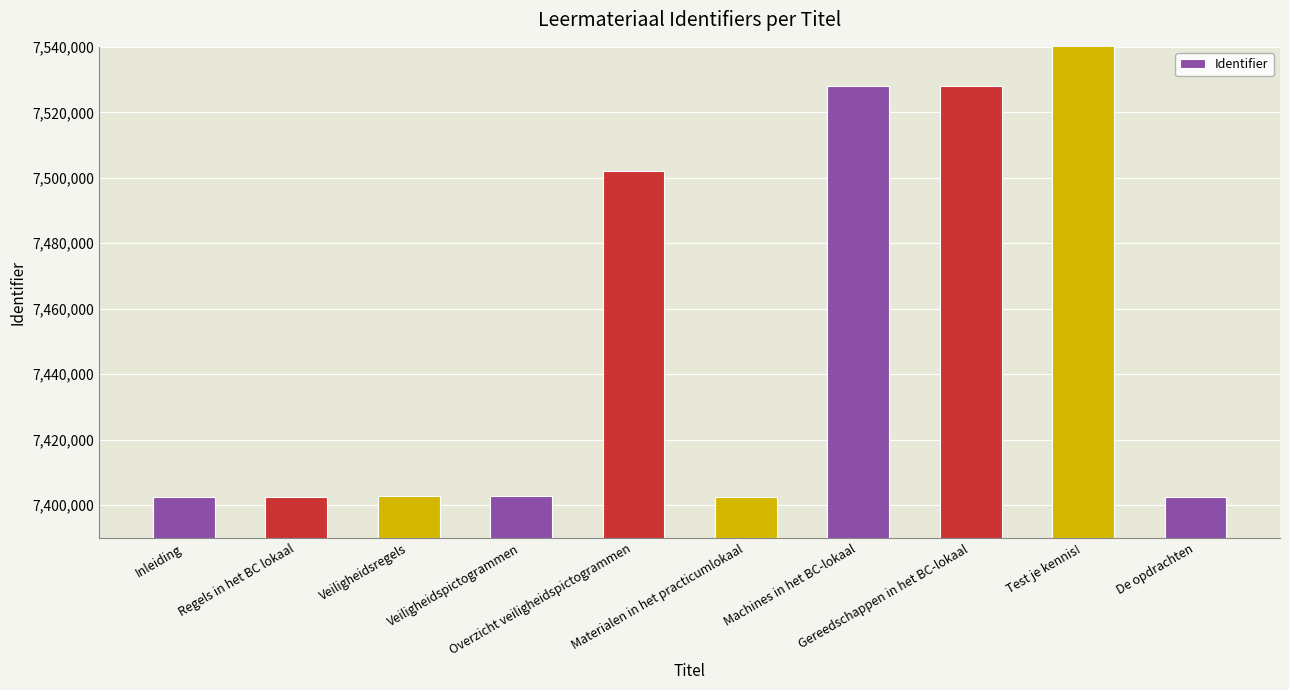

What is the sum of the values at De opdrachten and Machines in het BC-lokaal?

14930748